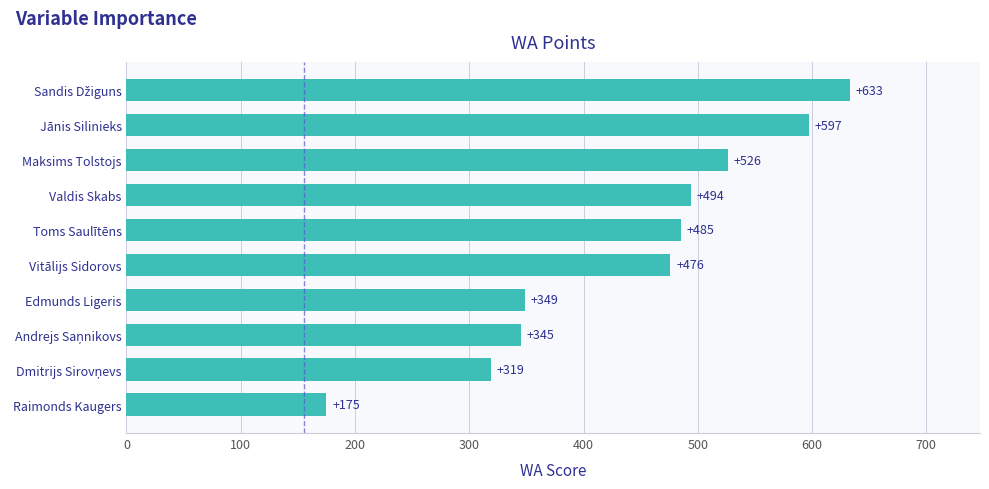

Are the bars grouped side by side (vs. stacked)?

No